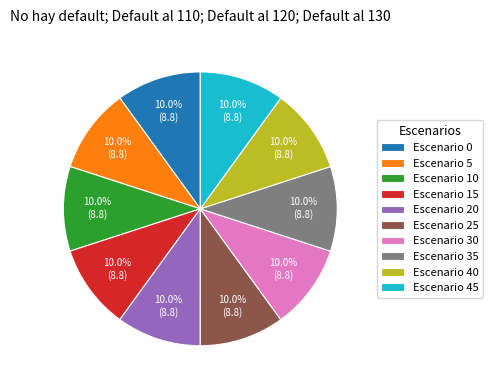

What percentage do Escenario 25 and Escenario 40 together represent?

20.0%